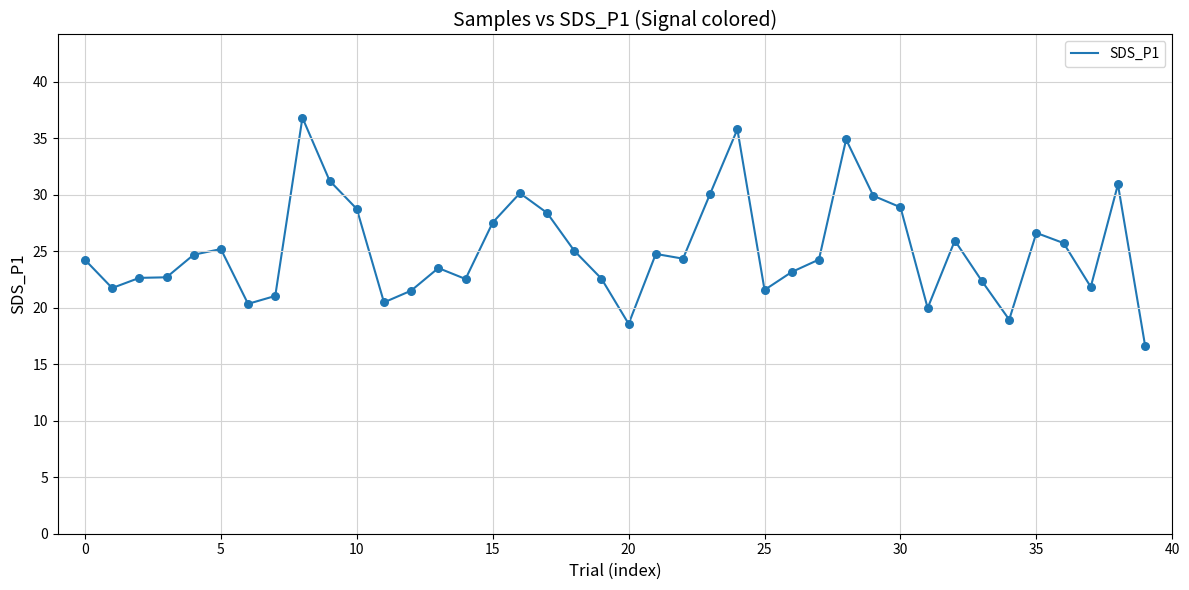

What is the smallest value displayed?

16.6